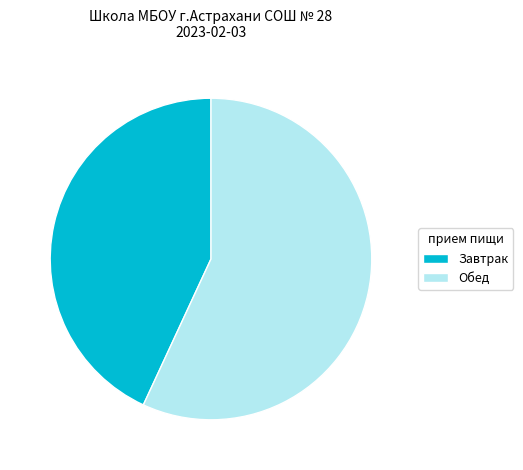

How many segments does this pie chart have?

2